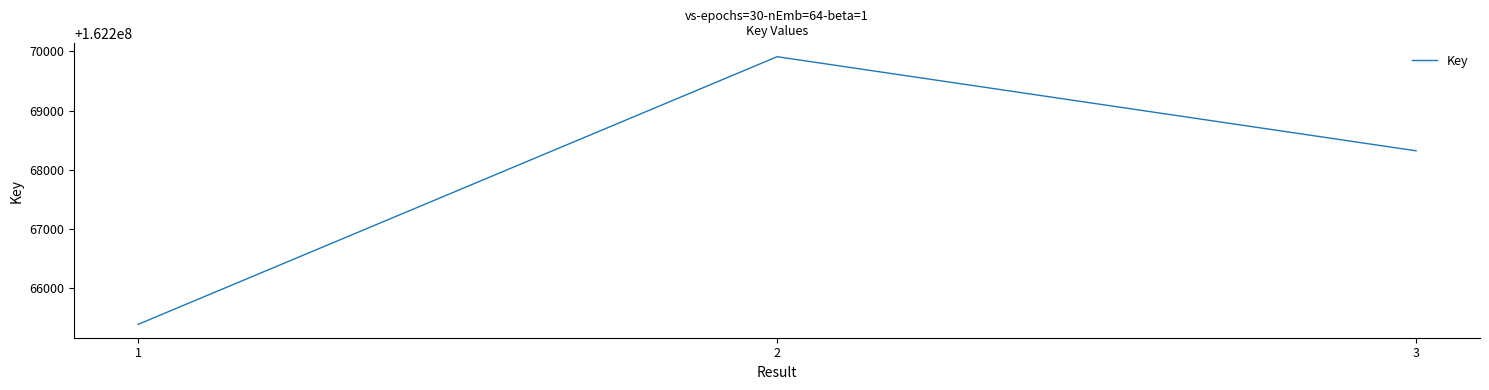

How many values are between 162265395 and 162269909?

3